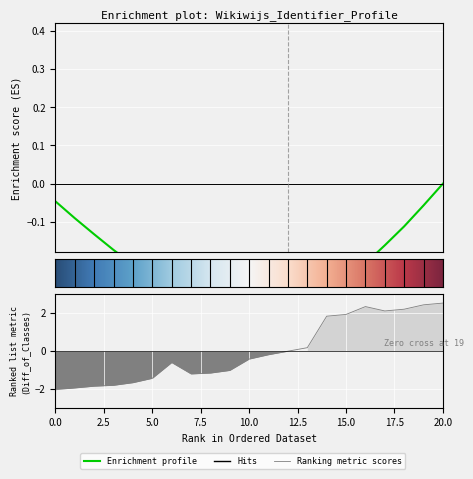

The chart shows a value of -0.8 at 2015-04-20 07:37:14. True or false?

False